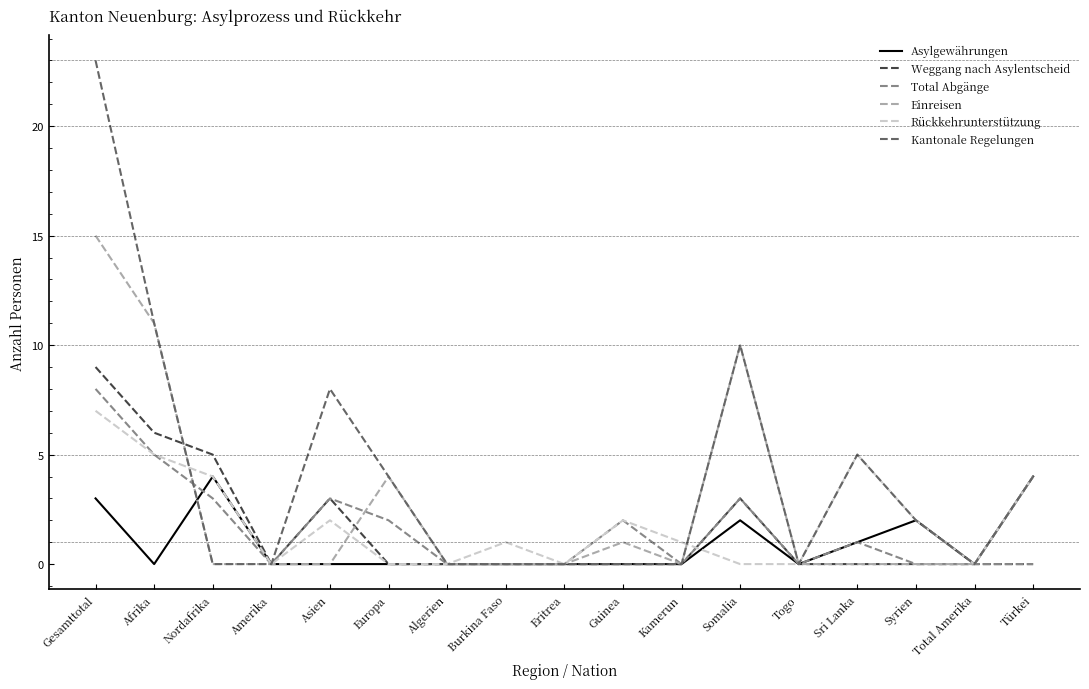

True or false: Kantonale Regelungen has a value of 16 at Kamerun.

False